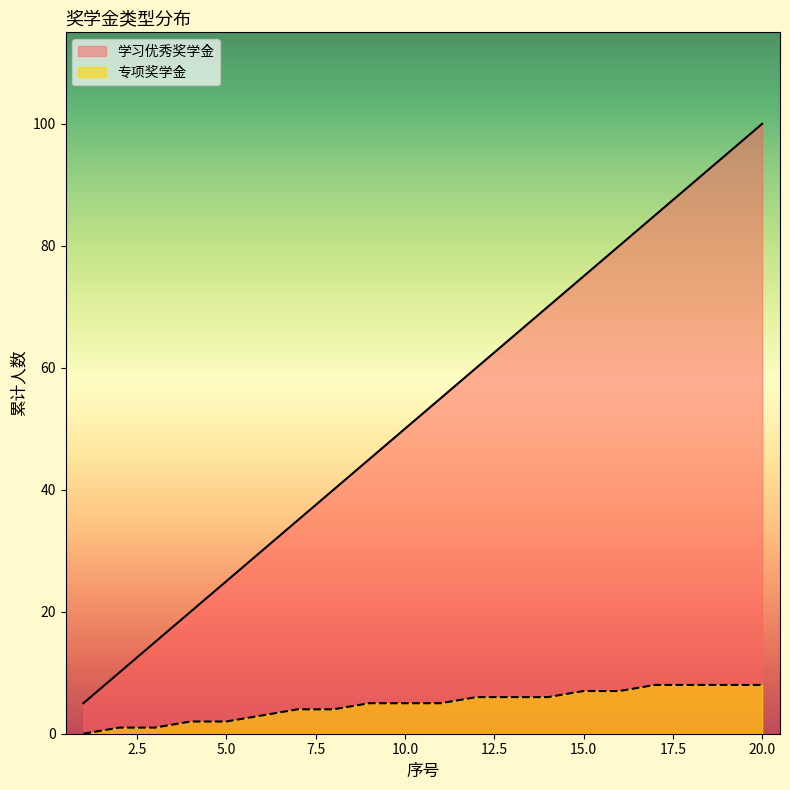

What is the difference between the highest and lowest values at 14?

64